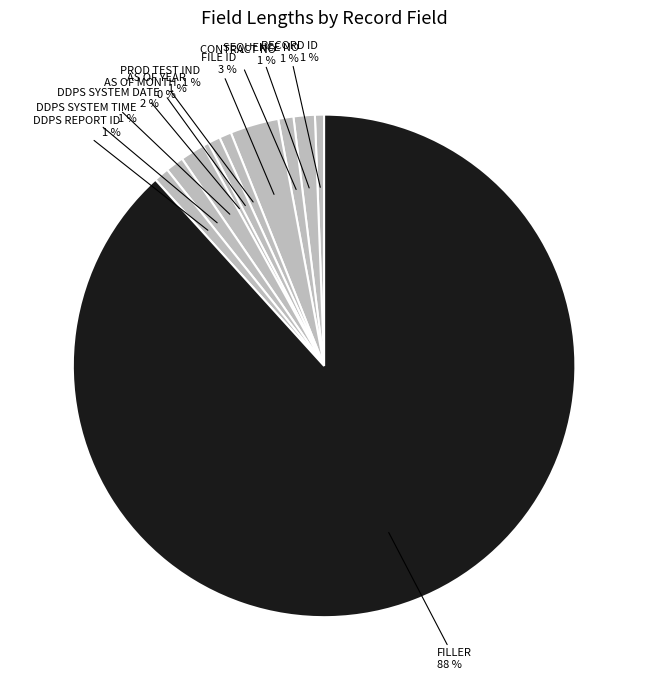

What is the largest slice in the pie chart?

FILLER